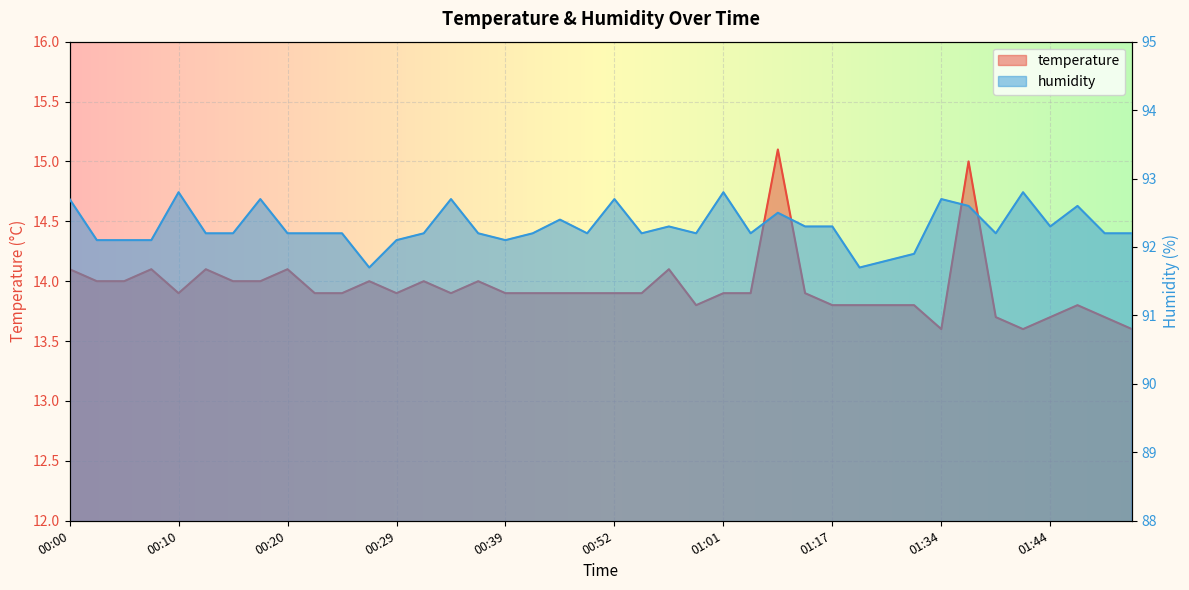

True or false: humidity has more than 0 points higher than both neighbors.

True